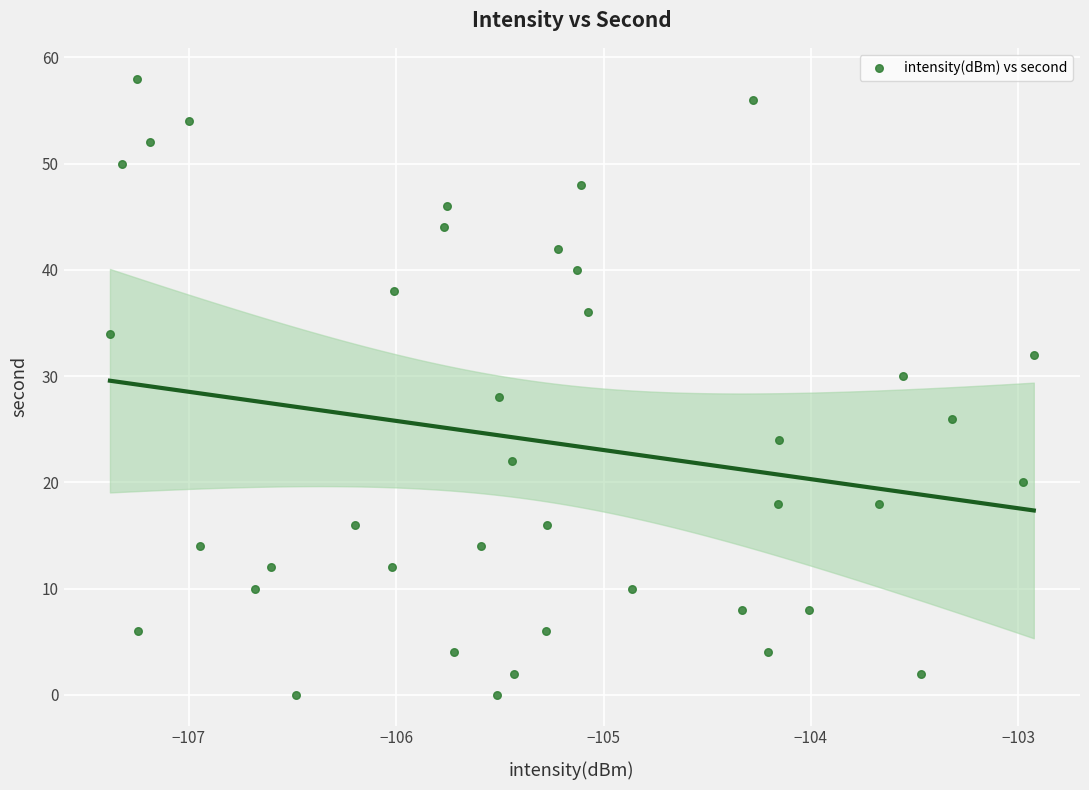

What is the range of Y values (max minus min)?

58